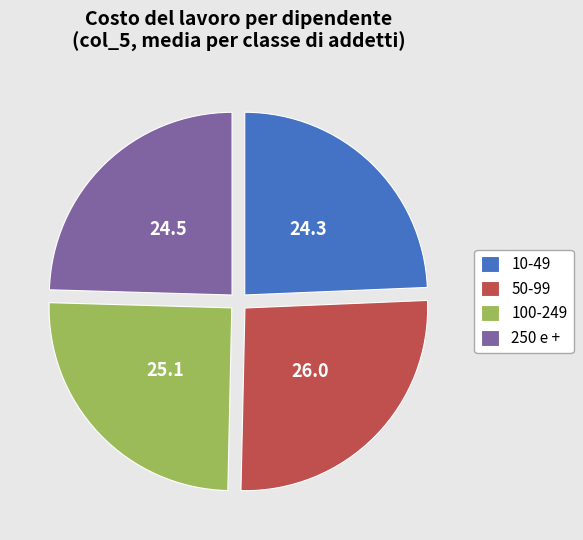

How many segments does this pie chart have?

4